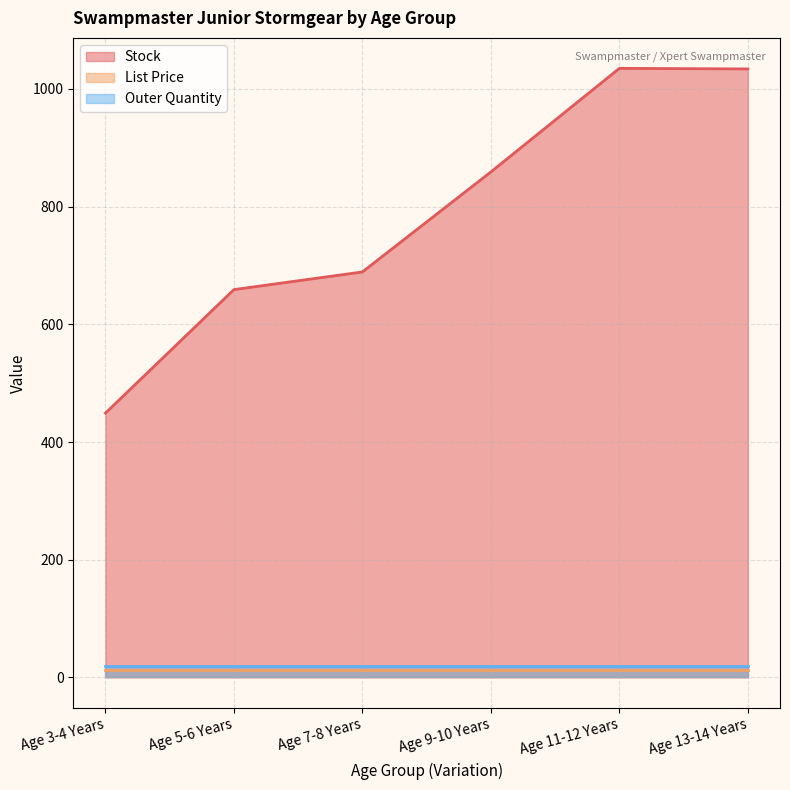

Reading right to left, list all the values displayed in this chart.

Stock: 1034.0	1035.0	859.0	689.0	659.0	449.0
List Price: 12.9	12.9	12.9	12.9	12.9	12.9
Outer Quantity: 20.0	20.0	20.0	20.0	20.0	20.0